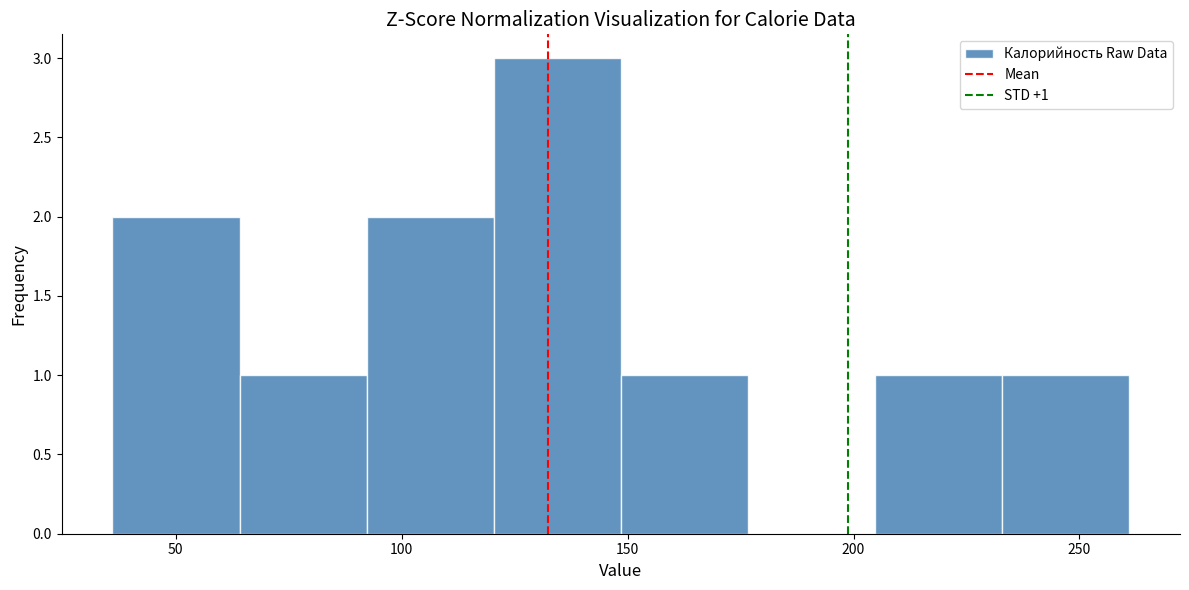

Over which range of the x-axis is the bar tallest?

120 to 150